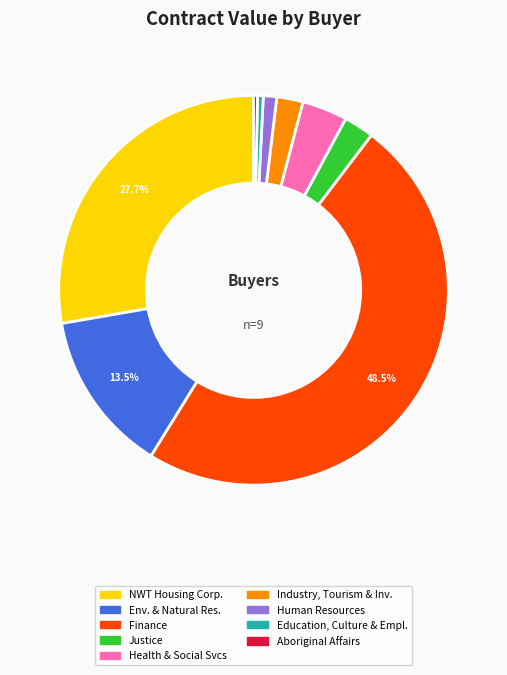

Is there a majority slice in this chart?

No